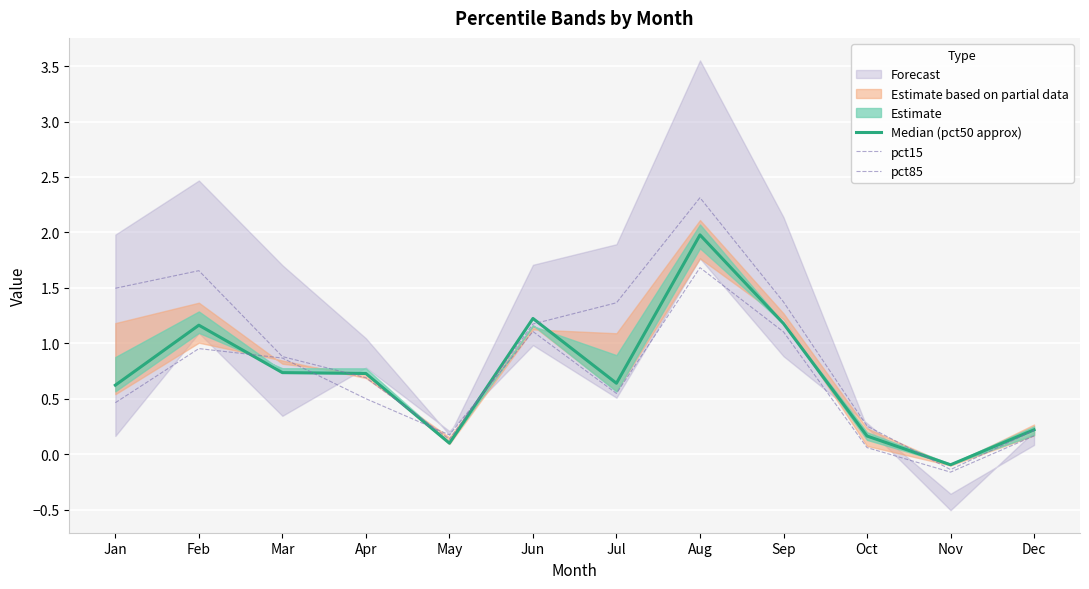

Between which two adjacent categories do pct15 and pct85 first intersect?

Apr and May